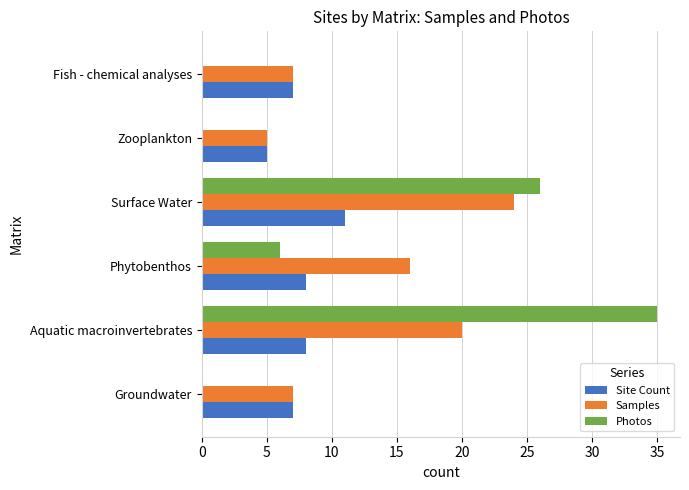

The value of Samples at Surface Water is 38. True or false?

False